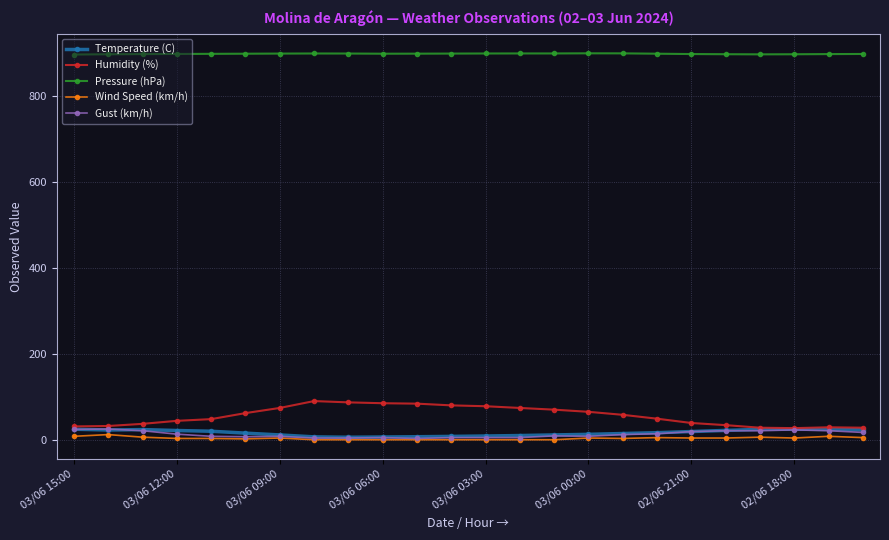

What is the value of the Pressure (hPa) point at the 15th from the left?

899.1